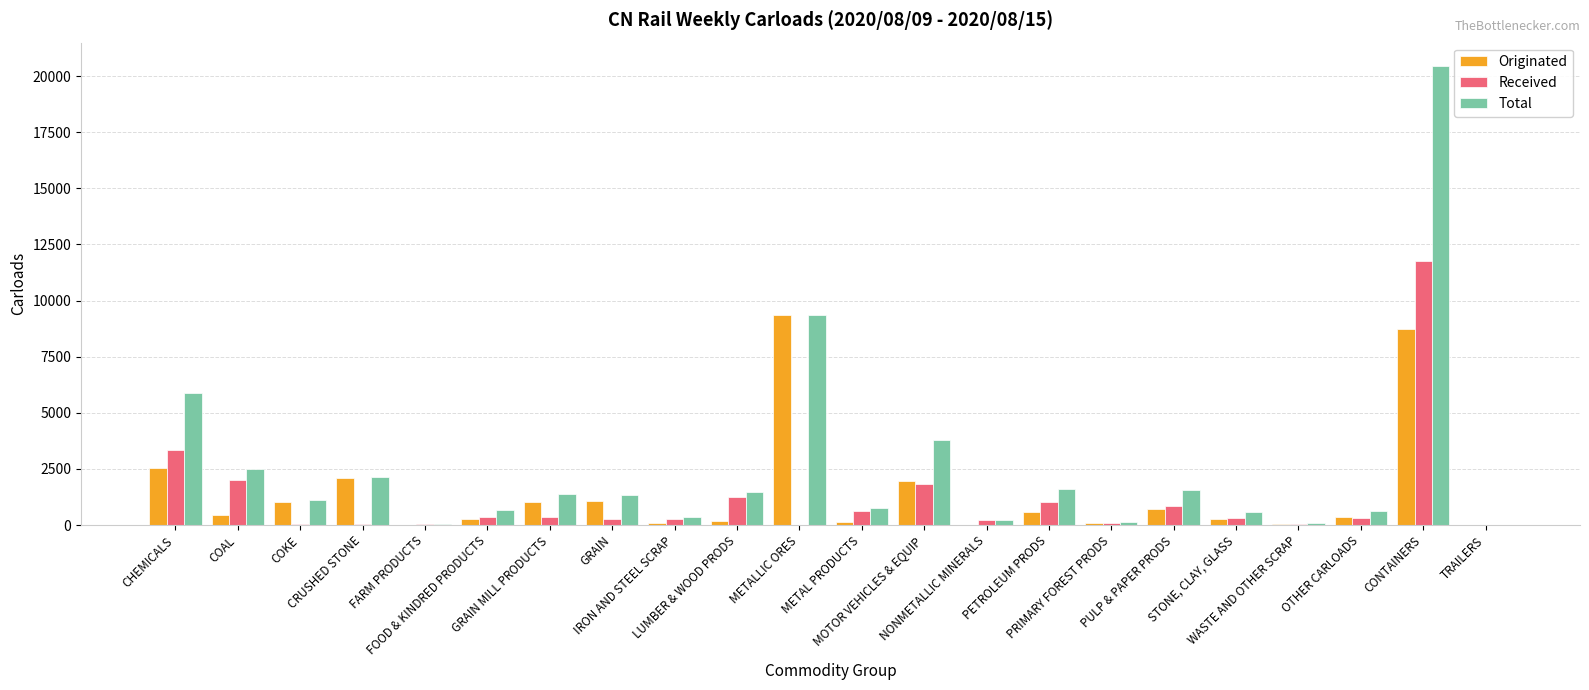

What is the maximum value shown in the chart?

20469